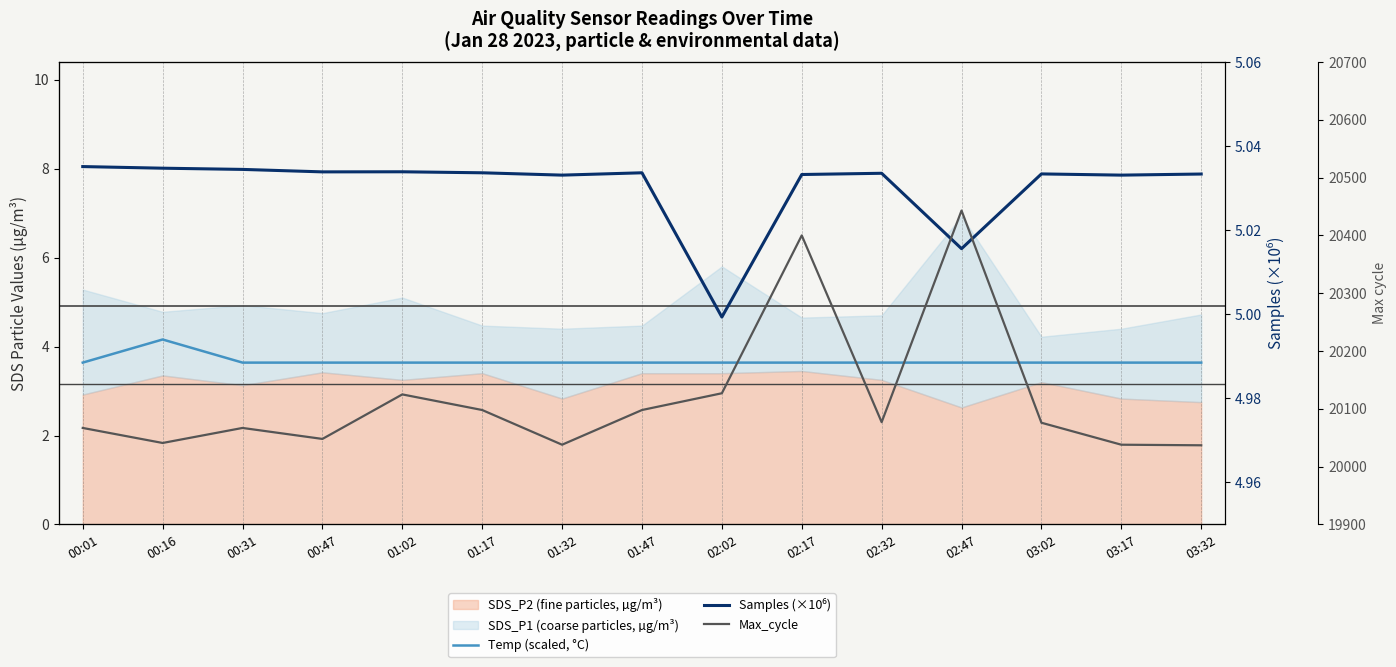

What is the label of the 13th point from the left?

03:02